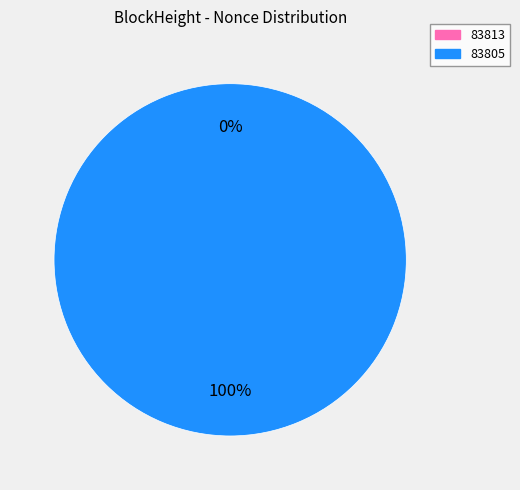

What is the majority slice?

83805